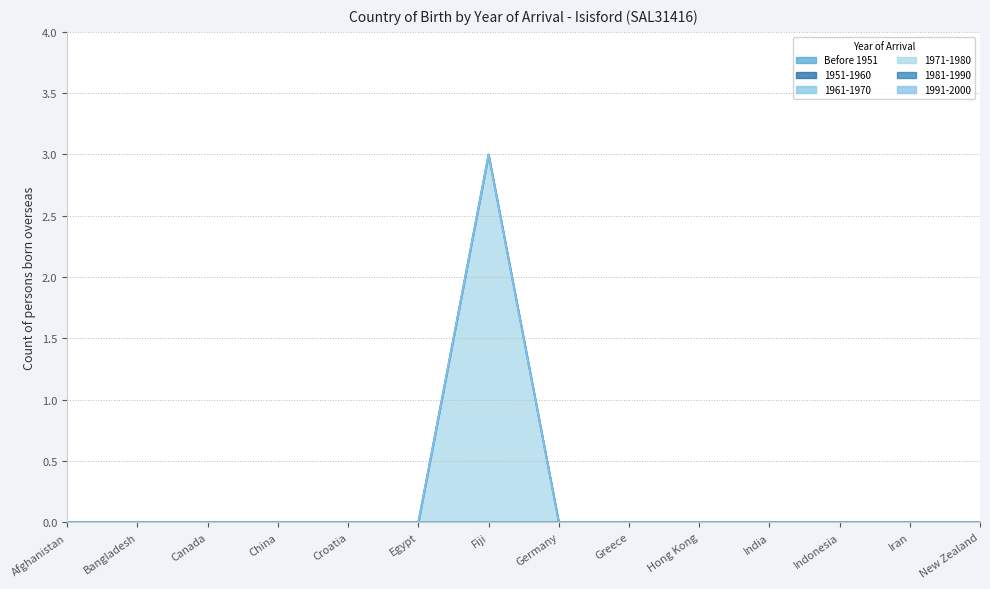

What position from the left is India?

11